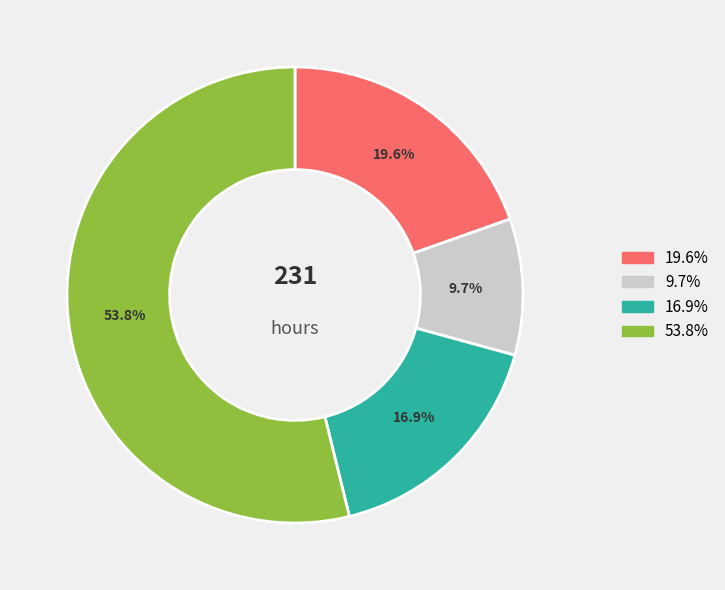

Is there any slice that represents more than half of the pie?

Yes